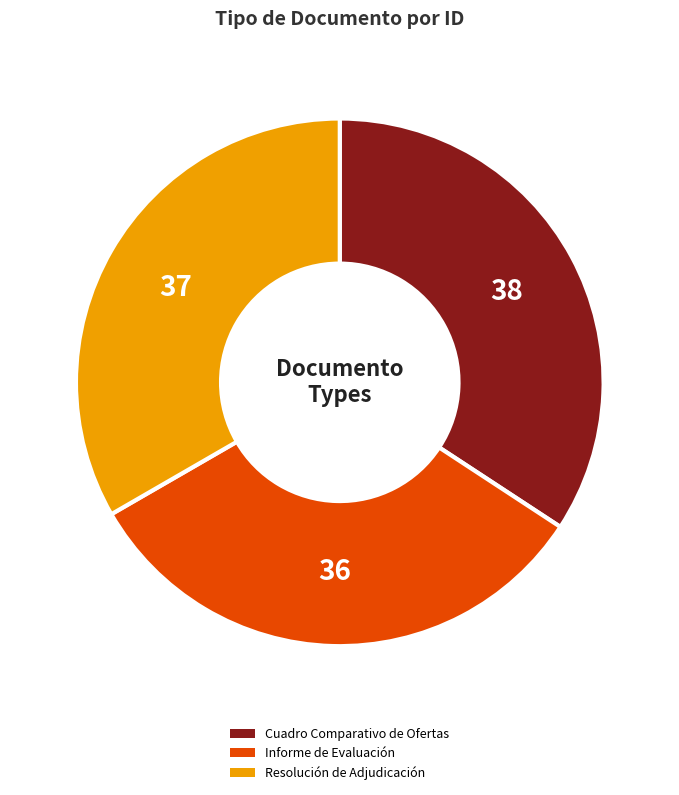

Which has a higher value, Resolución de Adjudicación or Informe de Evaluación?

Resolución de Adjudicación